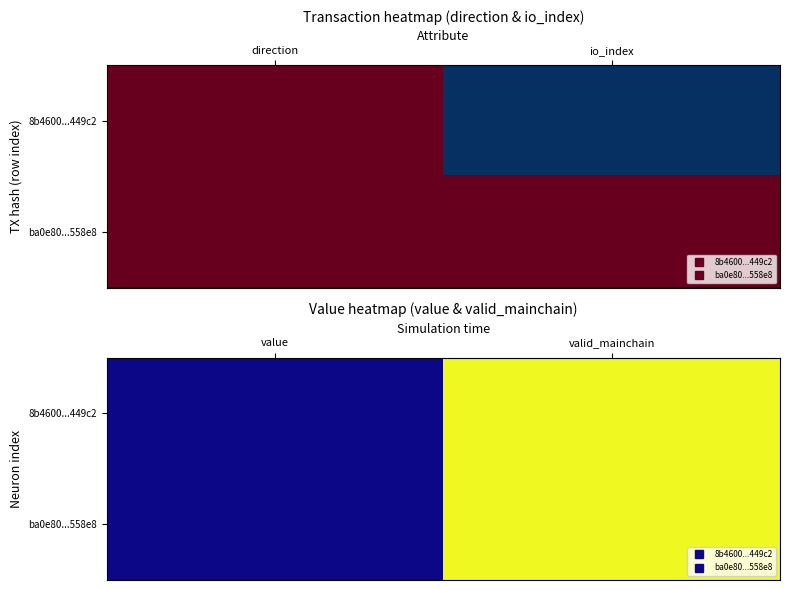

At which category is the sum across all series the highest?

valid_mainchain